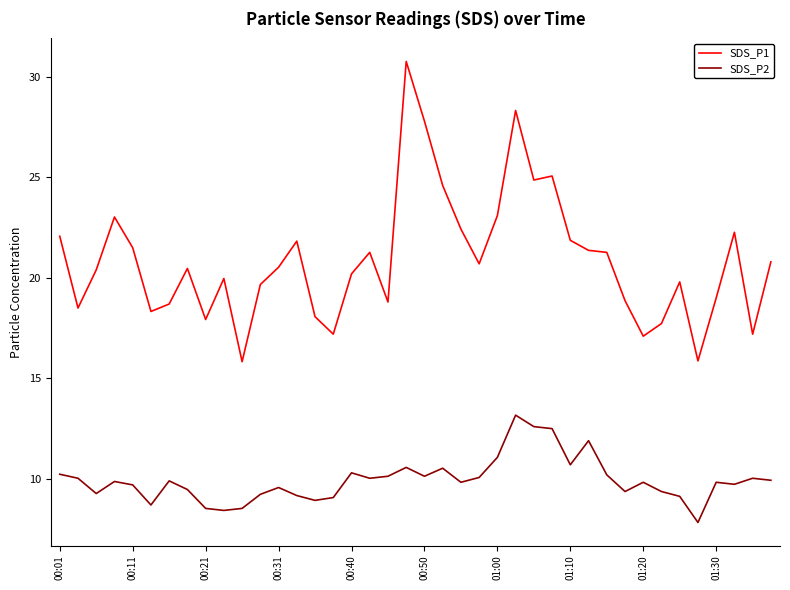

True or false: SDS_P2 and SDS_P1 cross at least once.

False